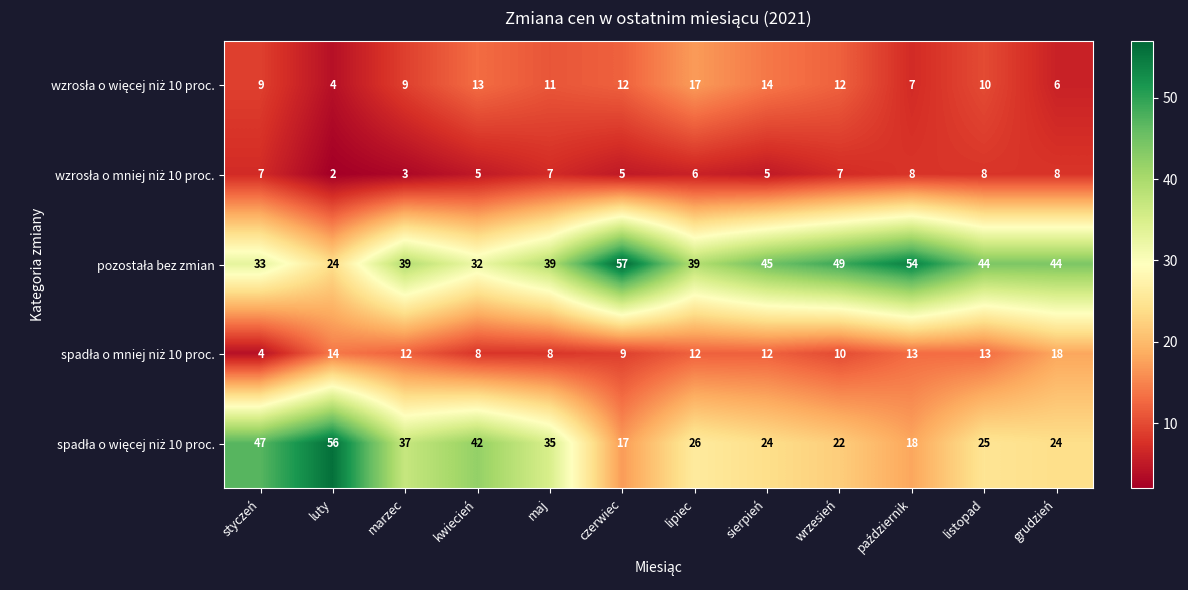

What is the total value across all series at czerwiec?

100